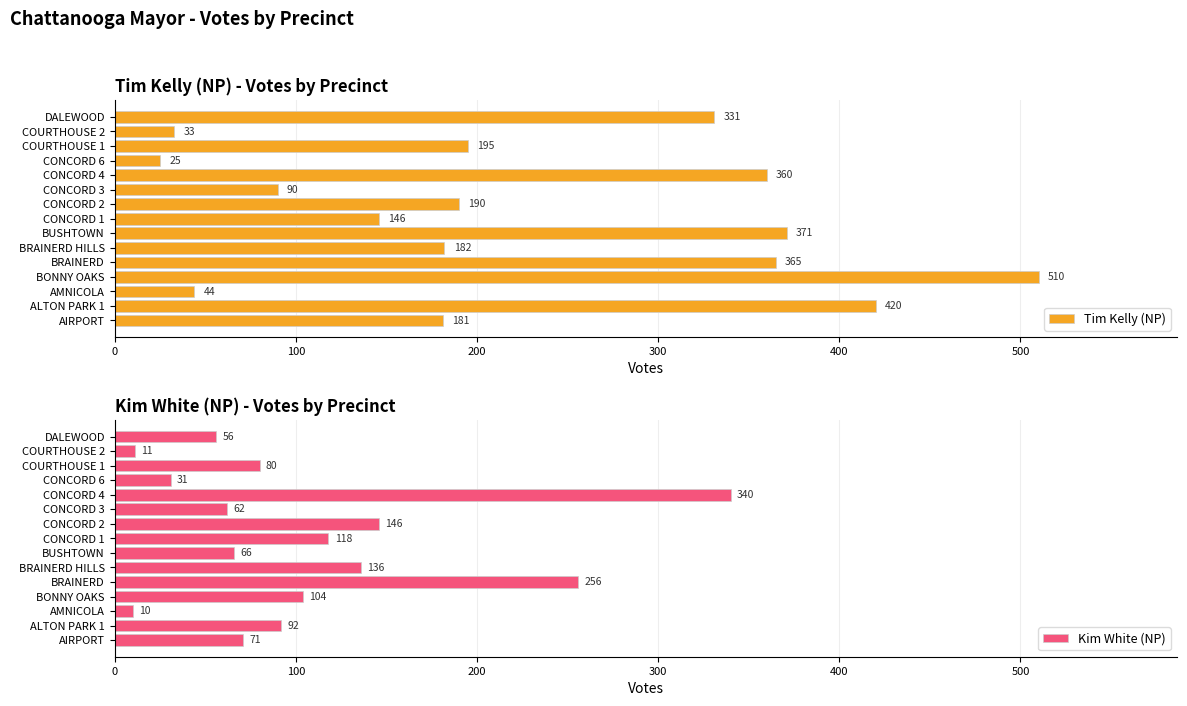

What is the maximum value shown in the chart?

510